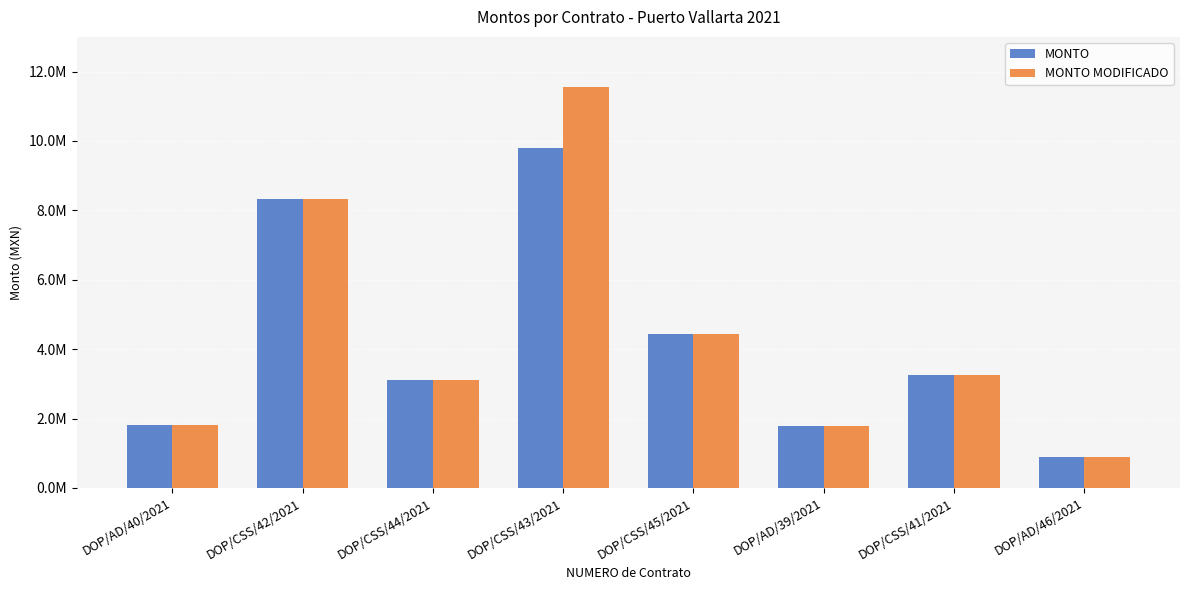

At DOP/AD/46/2021, list the series in order from largest to smallest.

MONTO, MONTO MODIFICADO